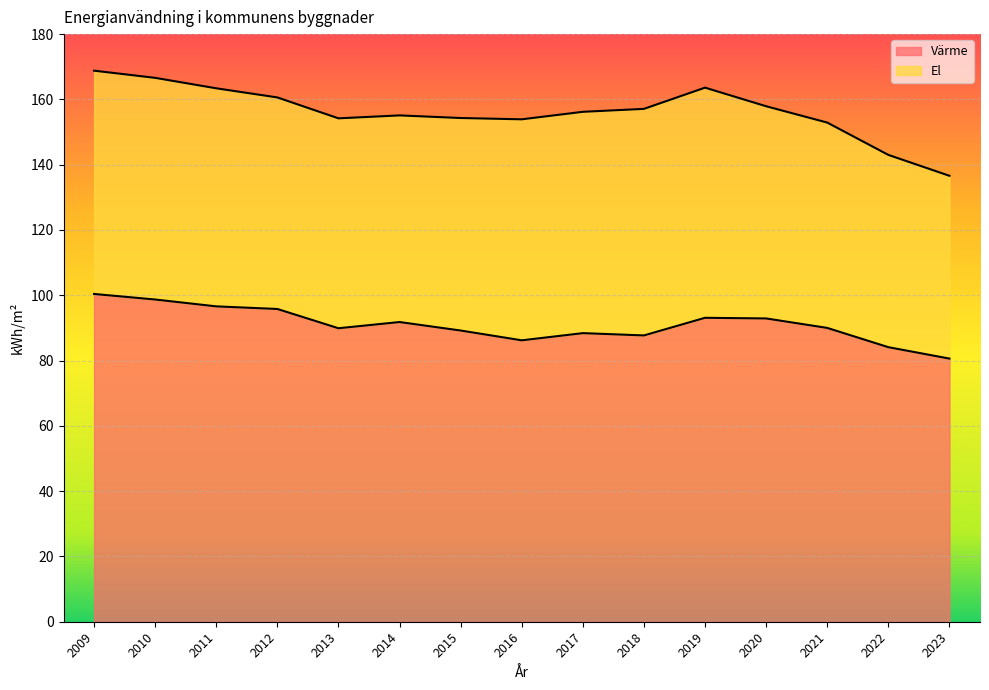

Rank the categories by value from highest to lowest.

2009, 2010, 2011, 2012, 2019, 2020, 2014, 2021, 2013, 2015, 2017, 2018, 2016, 2022, 2023